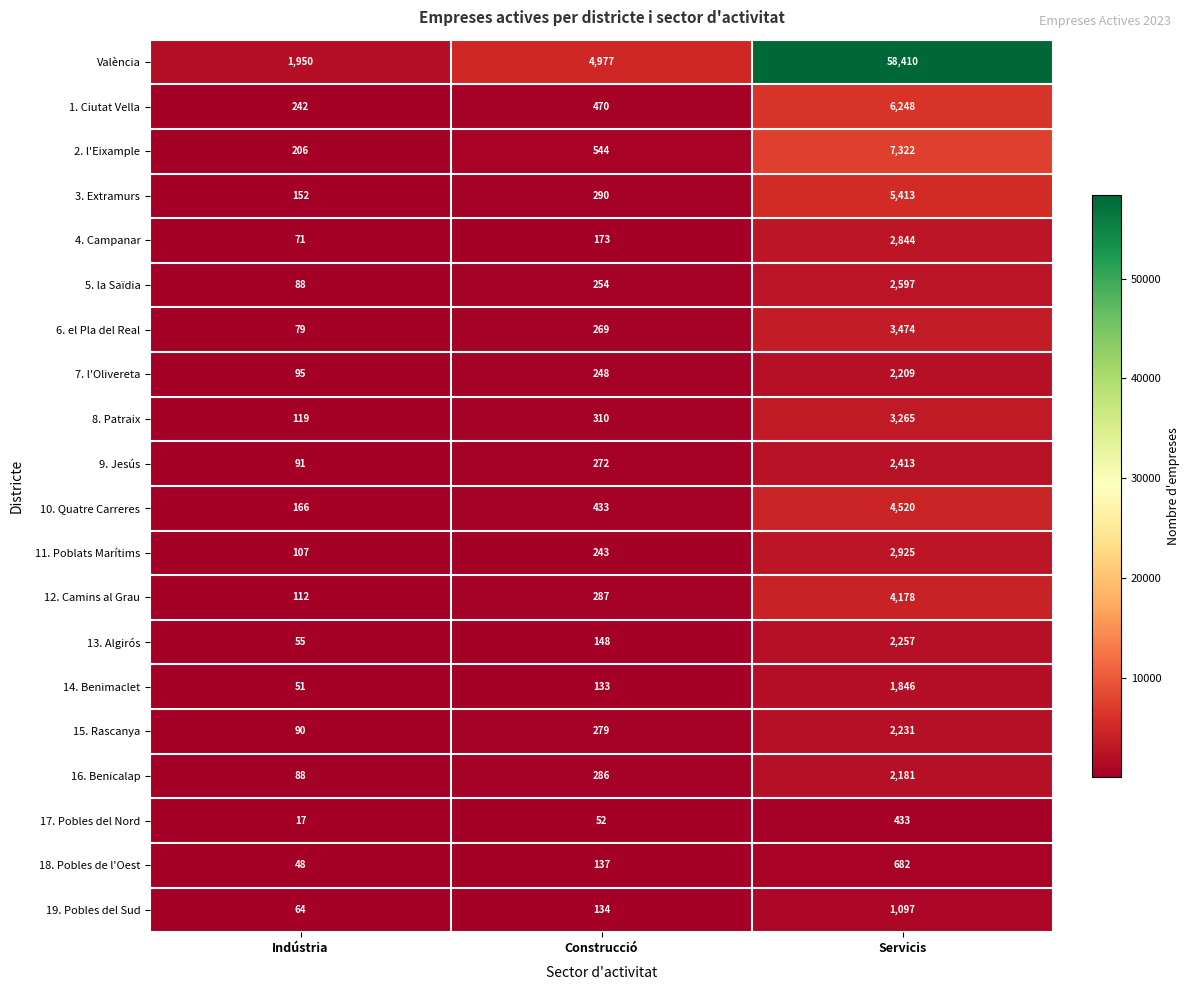

What is the smallest value displayed?

17